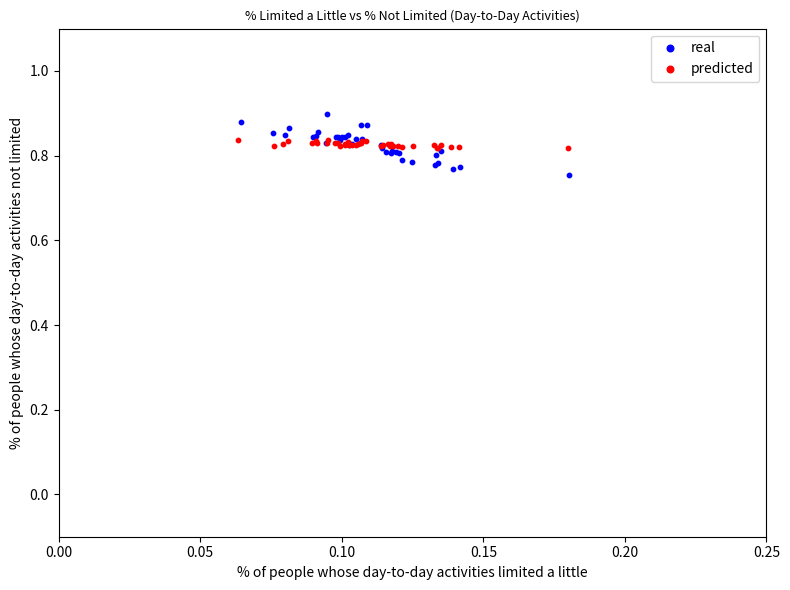

Which series contains the highest Y value?

real